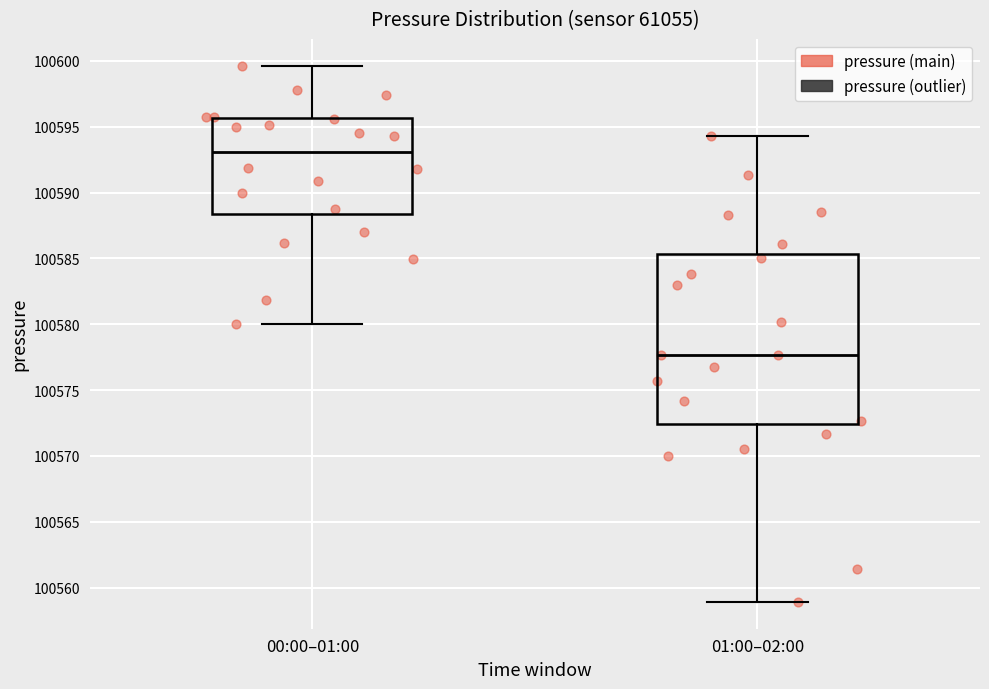

Where is the lower edge of the box for 00:00–01:00 on the y-axis? The values are not printed on the chart, so give them approximately, as read against the axis.

100588.5